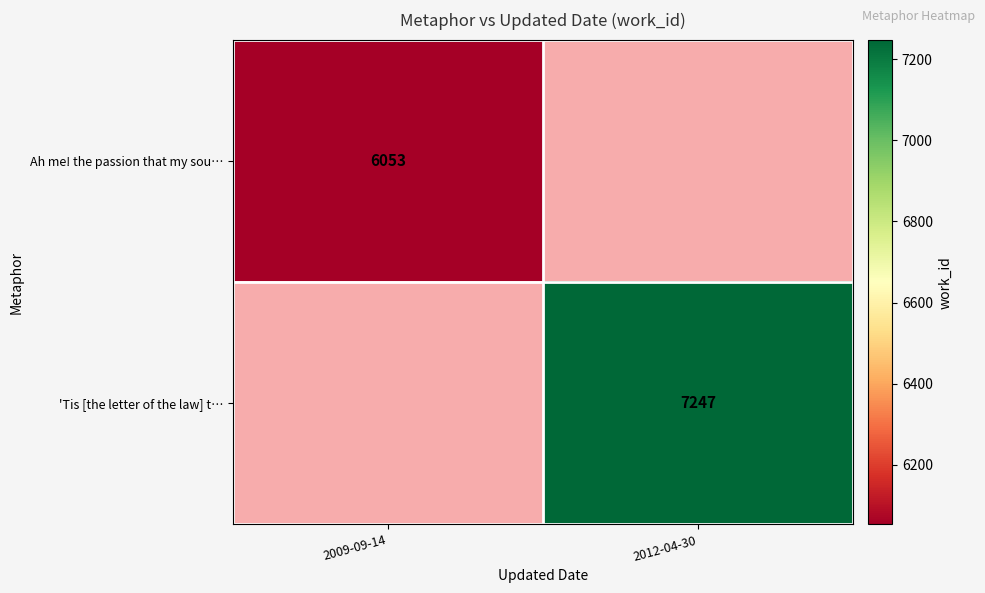

Is it true that Ah me! the passion that my sou… equals 3988 at 2009-09-14?

False